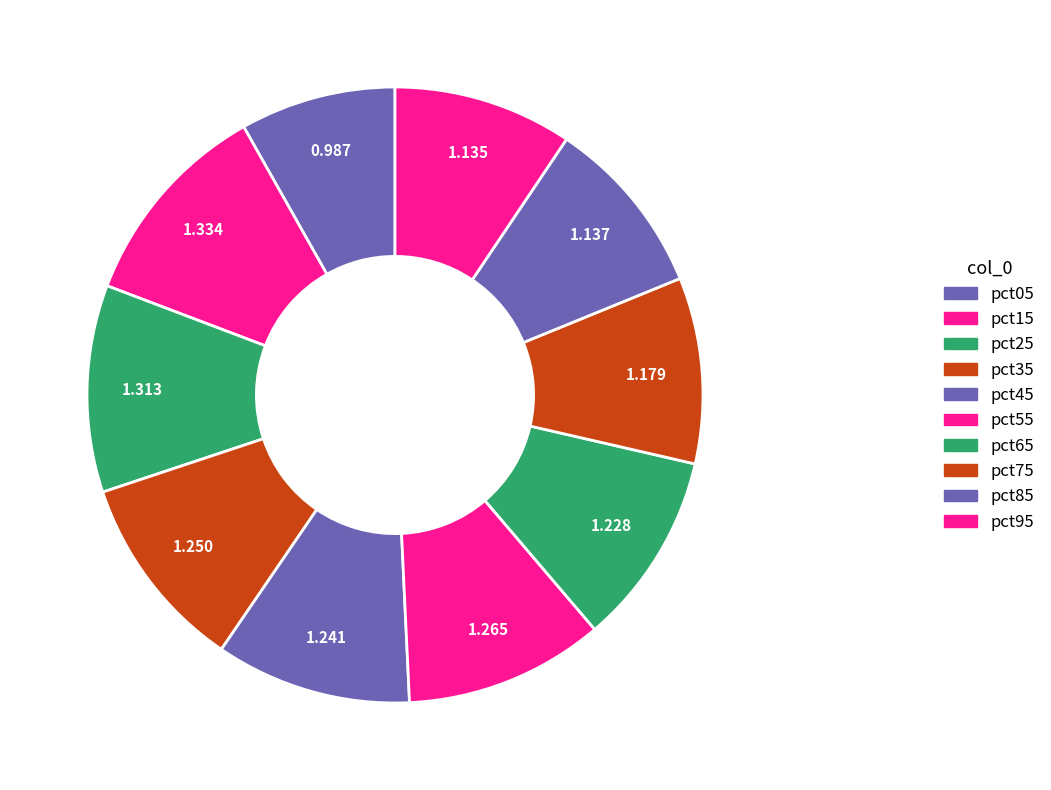

How many slices are in this pie chart?

10